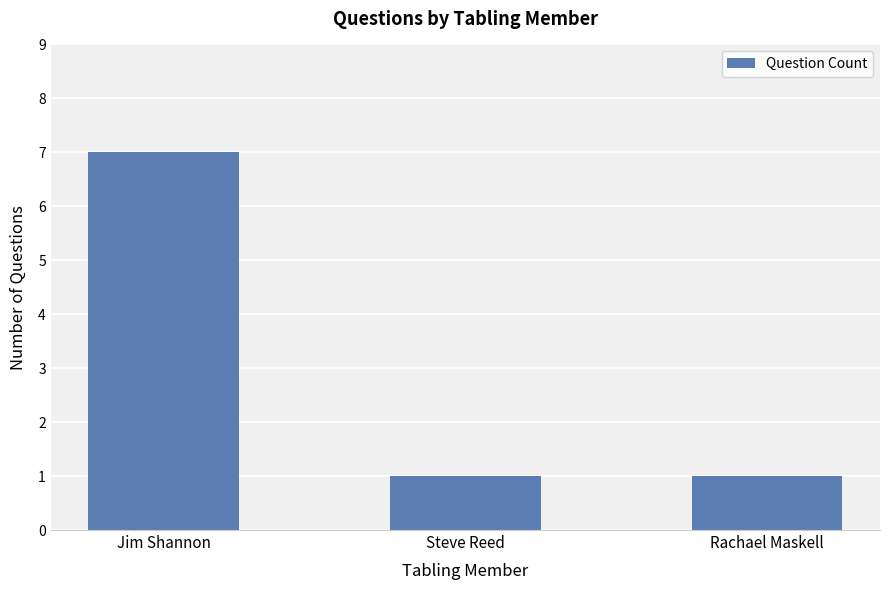

What is the label of the 3rd bar from the right?

Jim Shannon